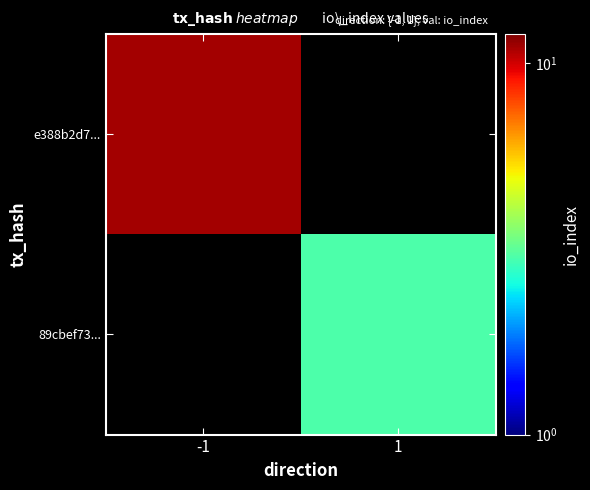

How many values in e388b2d7... are above zero?

1